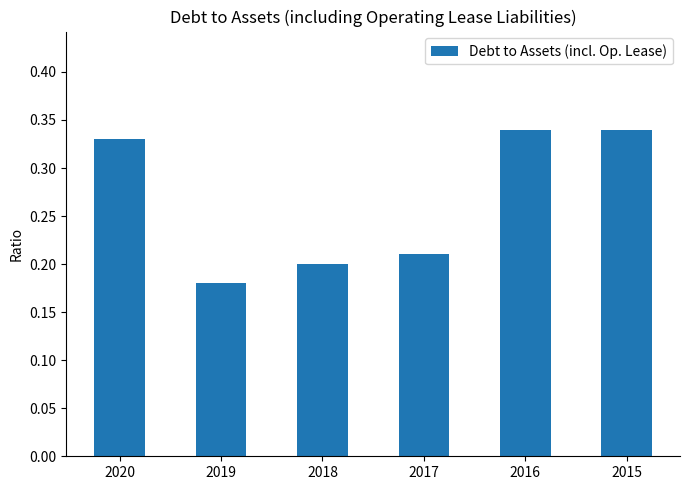

What is the sum of all values?

1.6